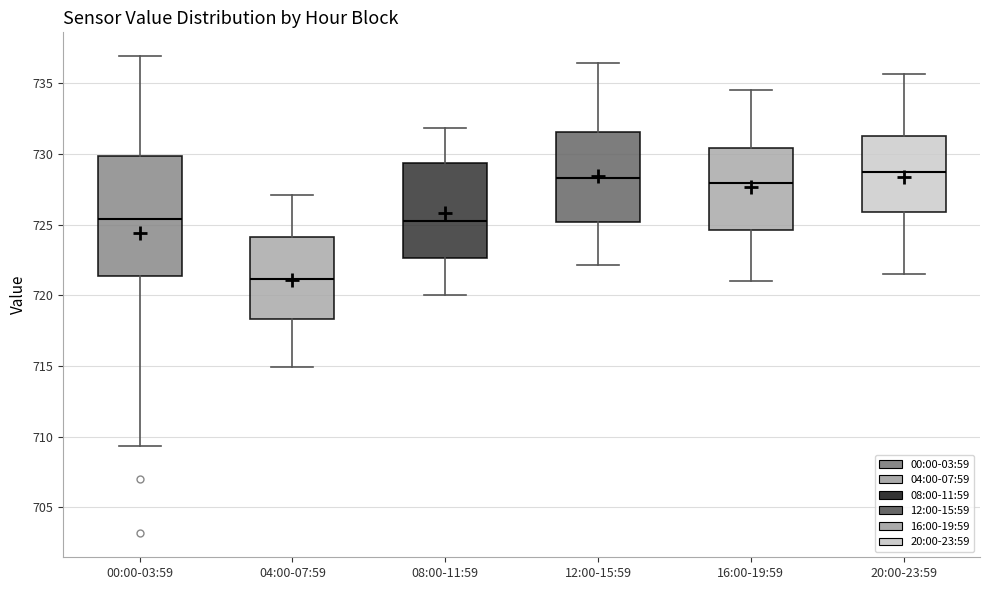

Reading left to right, read every box against the y-axis: the position of its median line, the range the box covers, and the ends of its whiskers. The values are not printed on the chart, so give them approximately, as read against the axis.

00:00-03:59: median 725.5, box 721.5 to 730.0, whiskers 709.5 to 737.0
04:00-07:59: median 721.0, box 718.5 to 724.0, whiskers 715.0 to 727.0
08:00-11:59: median 725.0, box 722.5 to 729.5, whiskers 720.0 to 732.0
12:00-15:59: median 728.5, box 725.0 to 731.5, whiskers 722.0 to 736.5
16:00-19:59: median 728.0, box 724.5 to 730.5, whiskers 721.0 to 734.5
20:00-23:59: median 728.5, box 726.0 to 731.5, whiskers 721.5 to 735.5